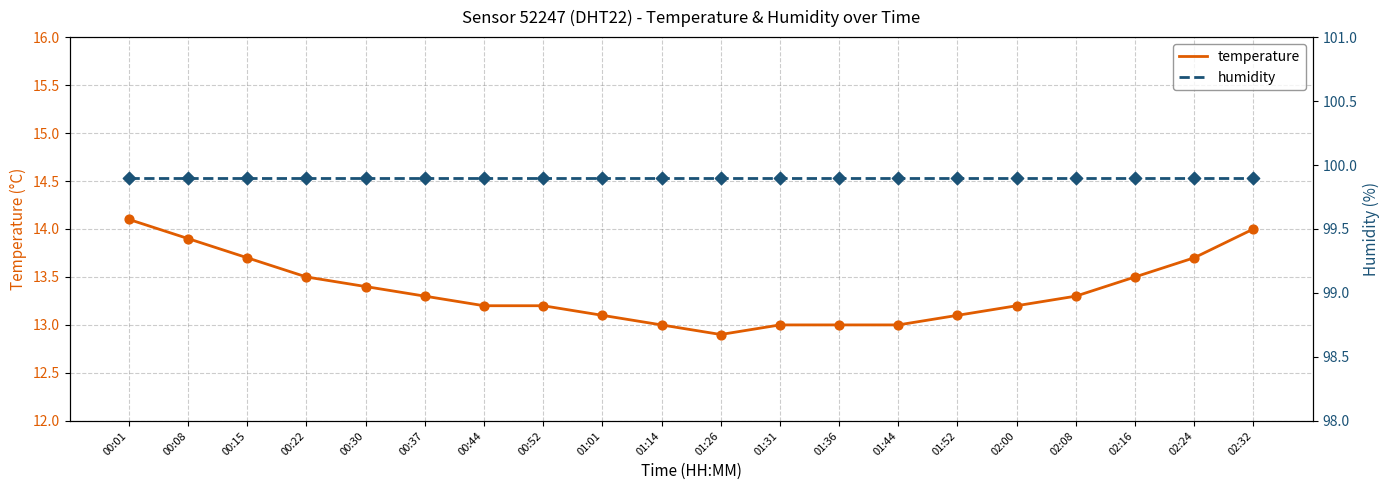

Which series has the largest total across all categories?

humidity